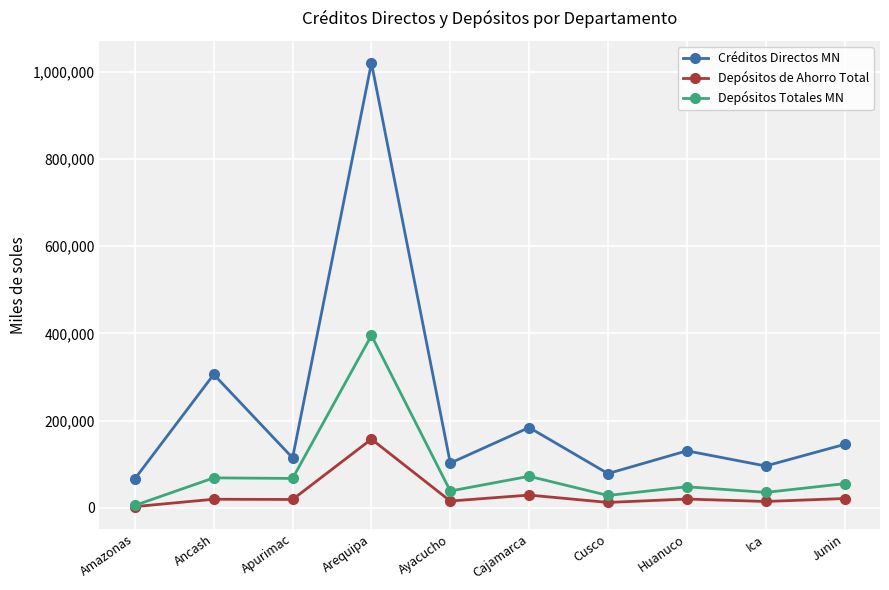

Which series has the widest spread of values?

Créditos Directos MN